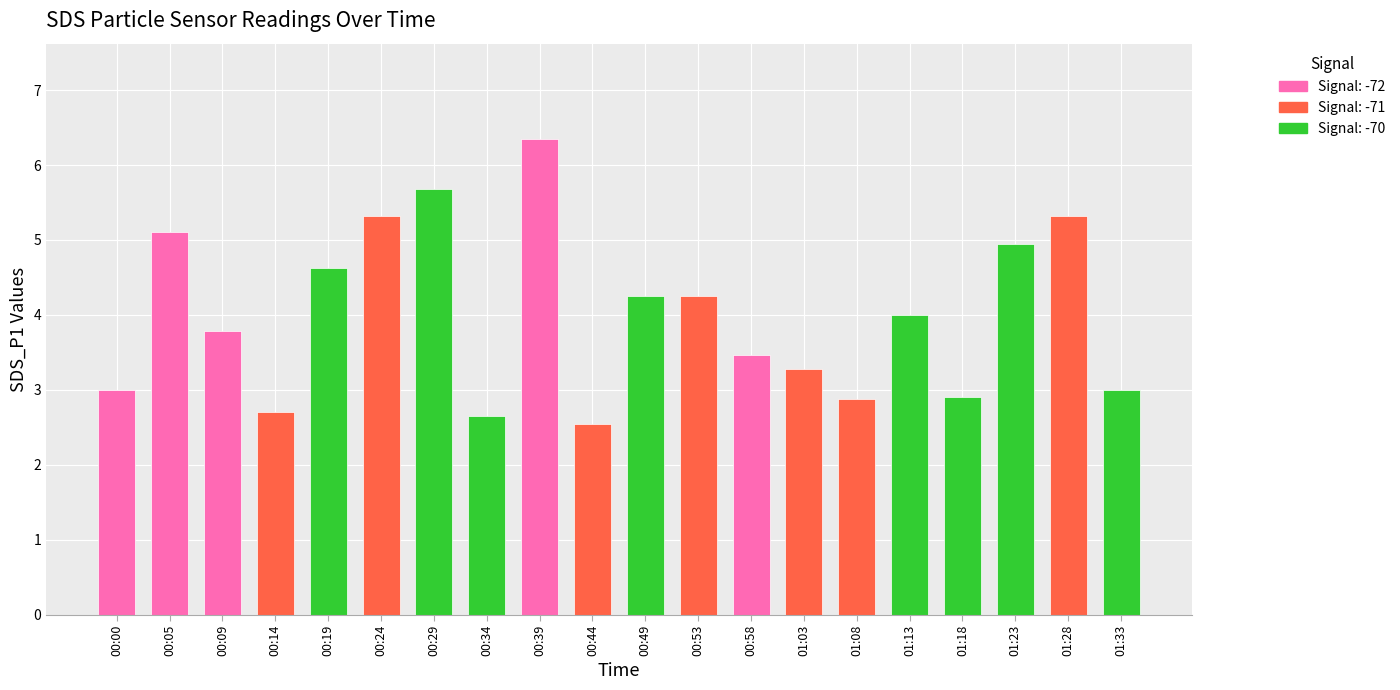

Does the chart contain stacked bars?

No